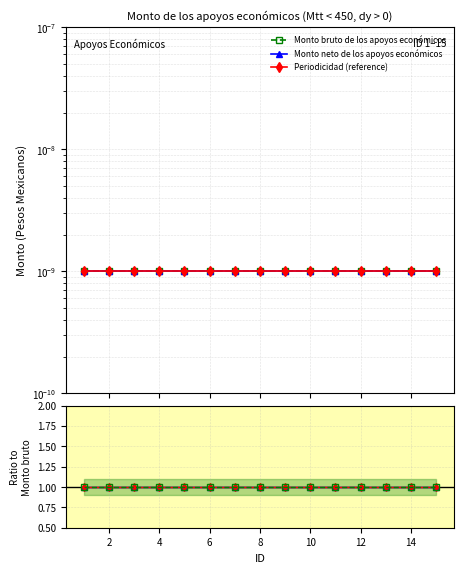

Reading left to right, transcribe all the data shown in this chart.

Monto bruto de los apoyos económicos: 0.0	0.0	0.0	0.0	0.0	0.0	0.0	0.0	0.0	0.0	0.0	0.0	0.0	0.0	0.0
Monto neto de los apoyos económicos: 0.0	0.0	0.0	0.0	0.0	0.0	0.0	0.0	0.0	0.0	0.0	0.0	0.0	0.0	0.0
Periodicidad (reference): 0.0	0.0	0.0	0.0	0.0	0.0	0.0	0.0	0.0	0.0	0.0	0.0	0.0	0.0	0.0
Ratio neto/bruto: 1.0	1.0	1.0	1.0	1.0	1.0	1.0	1.0	1.0	1.0	1.0	1.0	1.0	1.0	1.0
Ratio ref: 1.0	1.0	1.0	1.0	1.0	1.0	1.0	1.0	1.0	1.0	1.0	1.0	1.0	1.0	1.0
Ratio bruto/bruto: 1.0	1.0	1.0	1.0	1.0	1.0	1.0	1.0	1.0	1.0	1.0	1.0	1.0	1.0	1.0